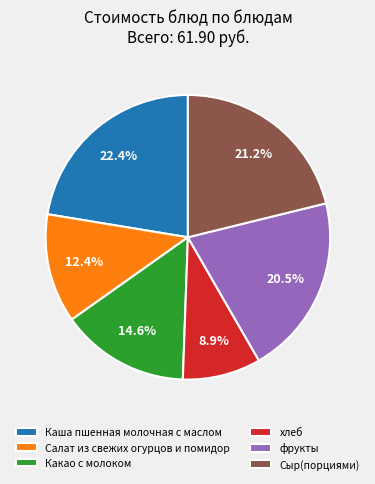

The Салат из свежих огурцов и помидор slice represents 5% of the pie. True or false?

False